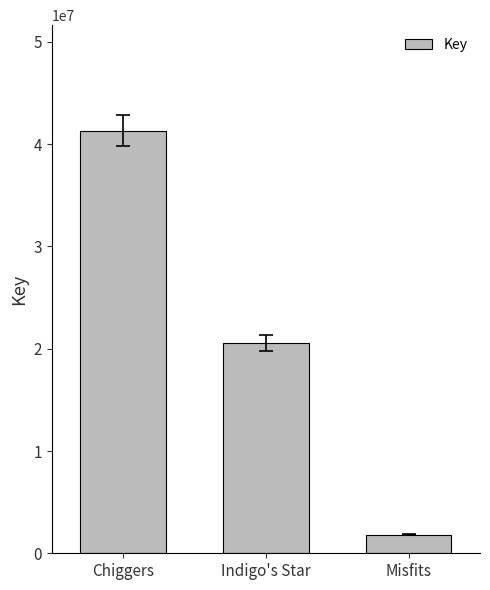

Which label corresponds to the largest value in the chart?

Chiggers